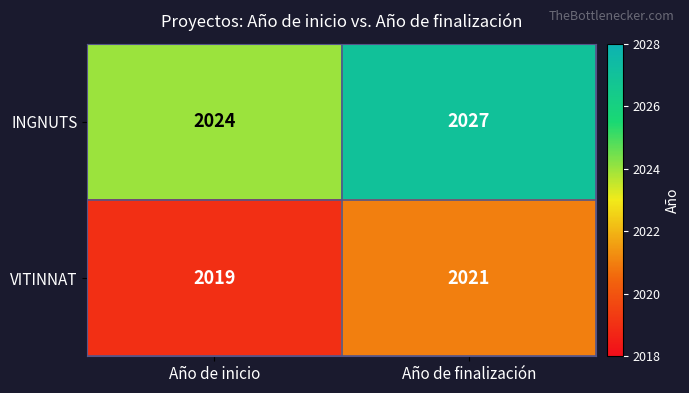

What is the total value across all series at Año de finalización?

4048